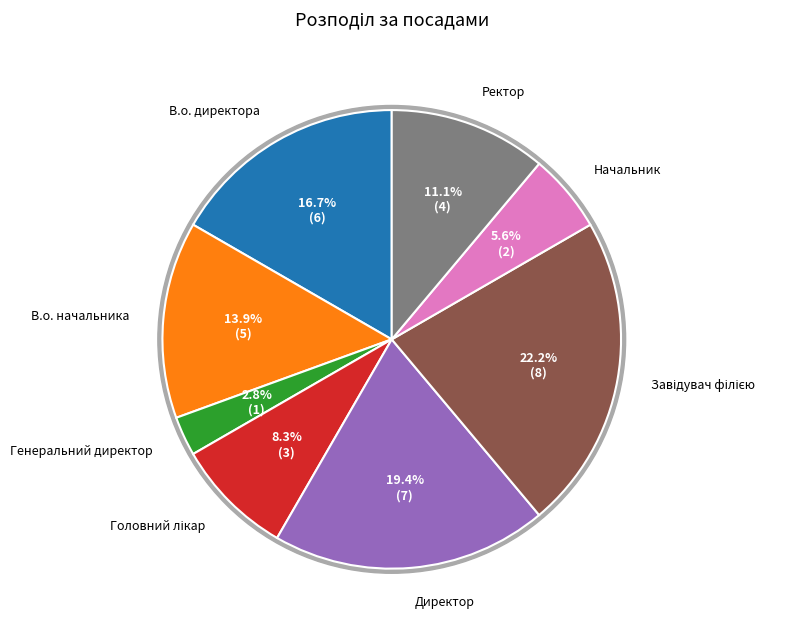

Do Головний лікар and В.о. начальника together represent more than half of the pie?

No